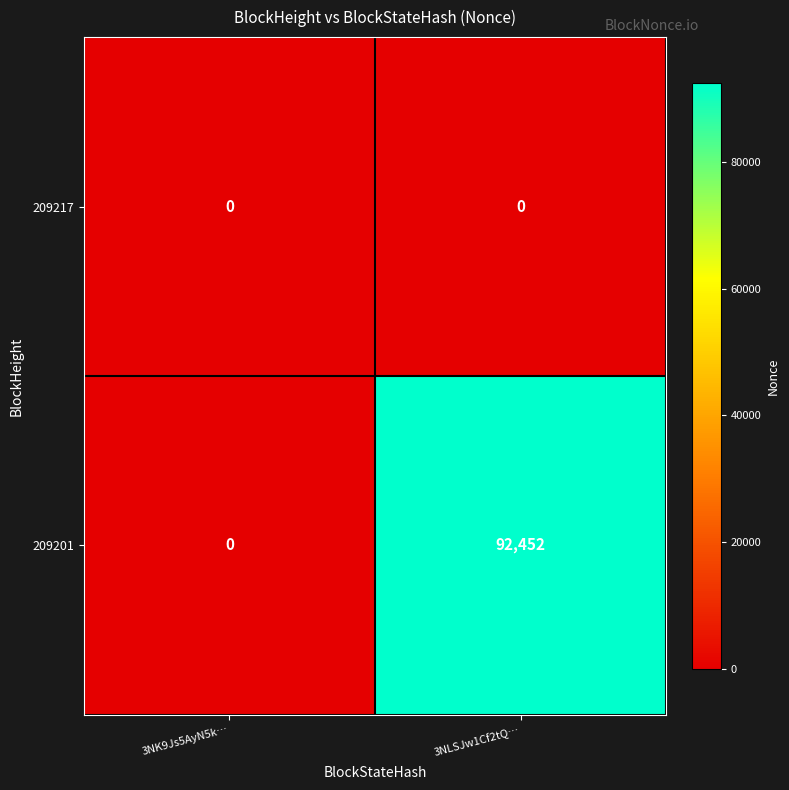

At how many categories does at least one series exceed 81574?

1